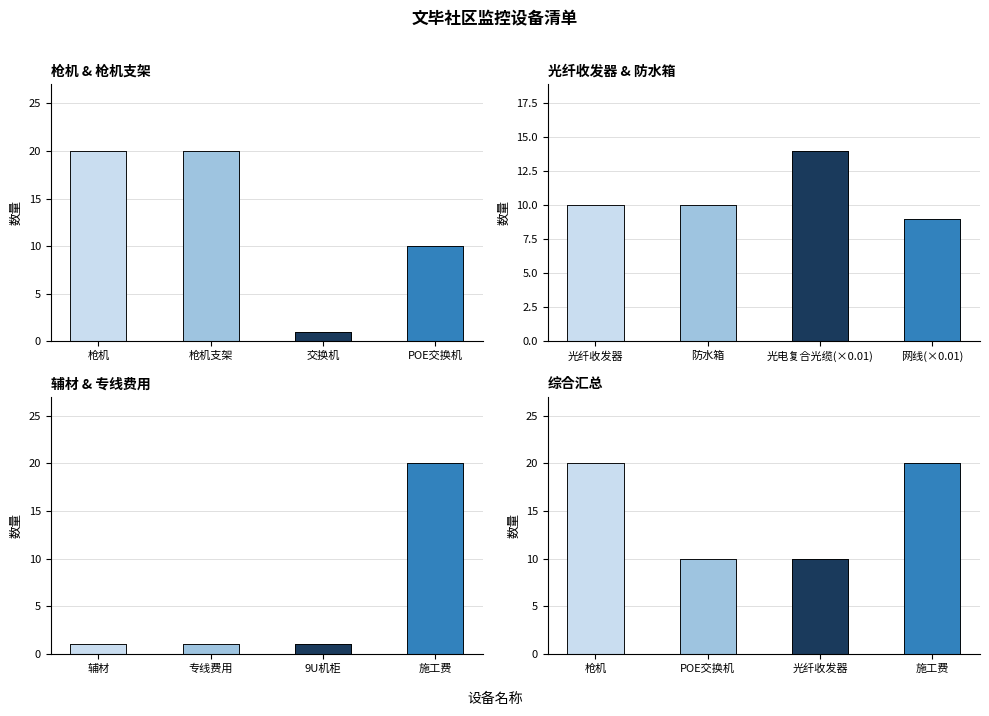

At which category does the chart reach its minimum across all series?

交换机